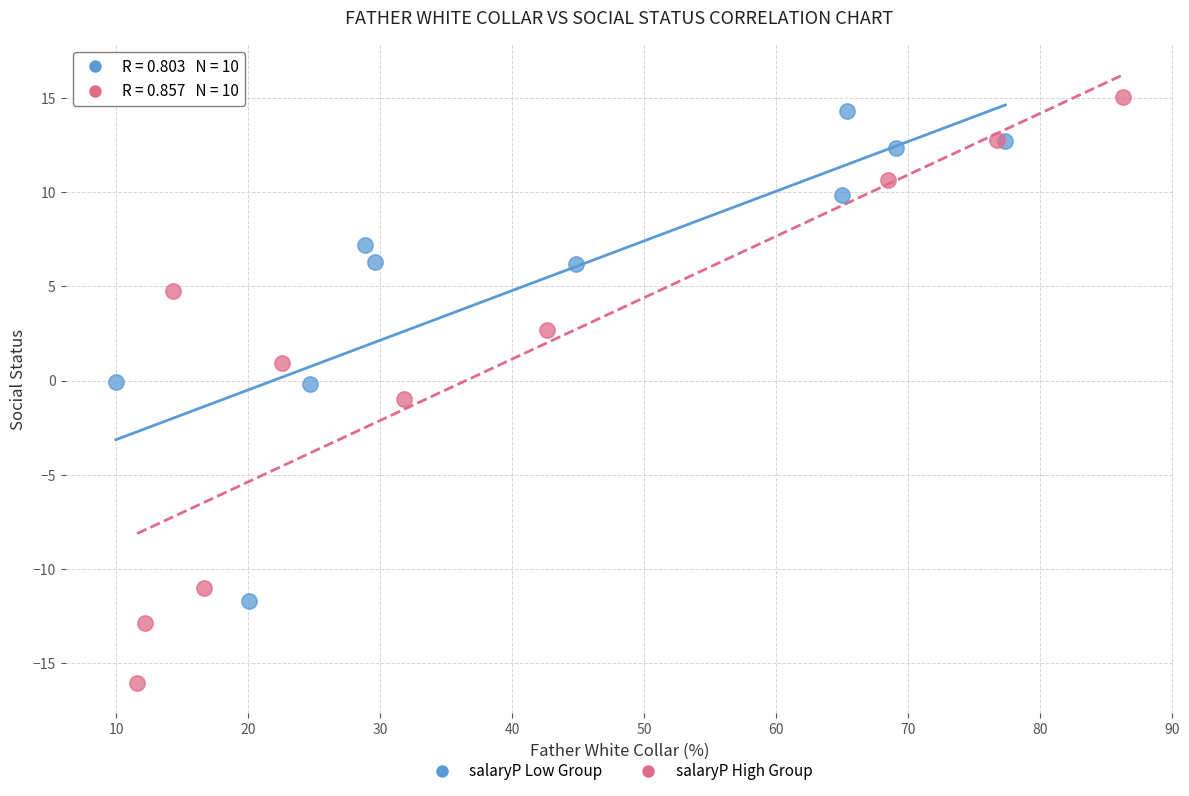

Which series has the largest Y range (max minus min)?

salaryP High Group